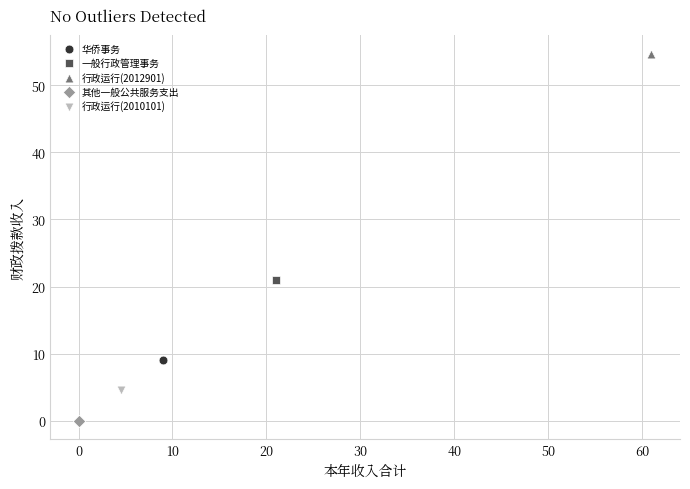

What are all the series names shown in the legend?

华侨事务, 一般行政管理事务, 行政运行(2012901), 其他一般公共服务支出, 行政运行(2010101)